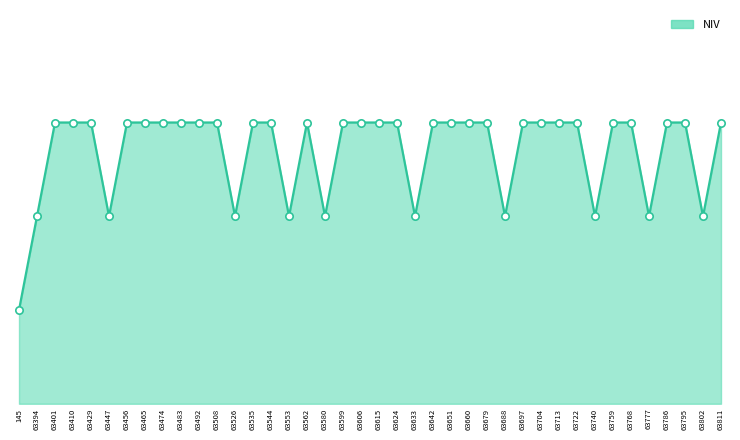

What is the change in value from 63624 to 63633?

-1